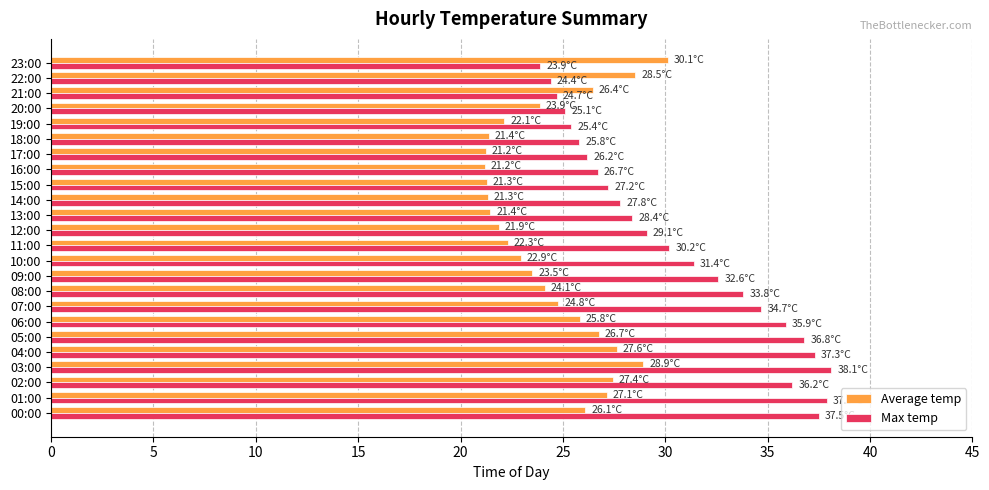

What is the greatest value displayed?

38.1